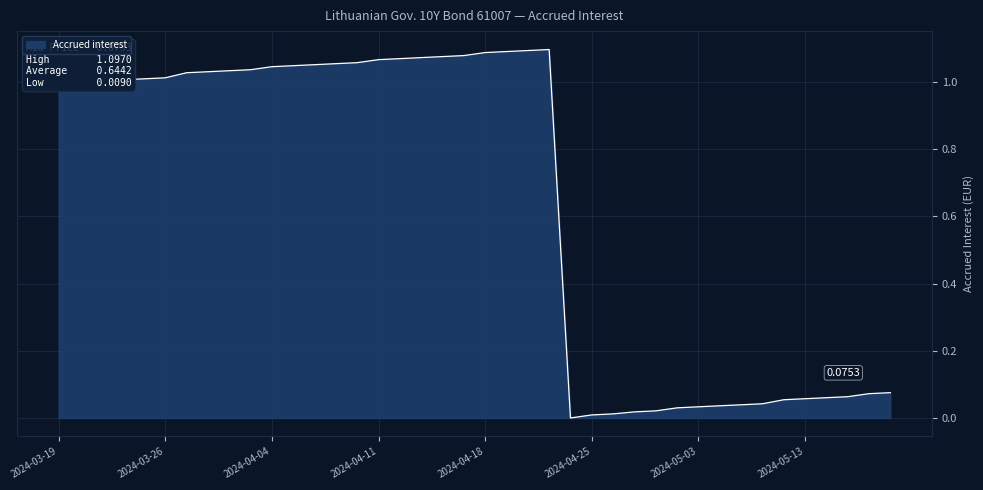

Does the chart display data point markers on the line(s)?

No